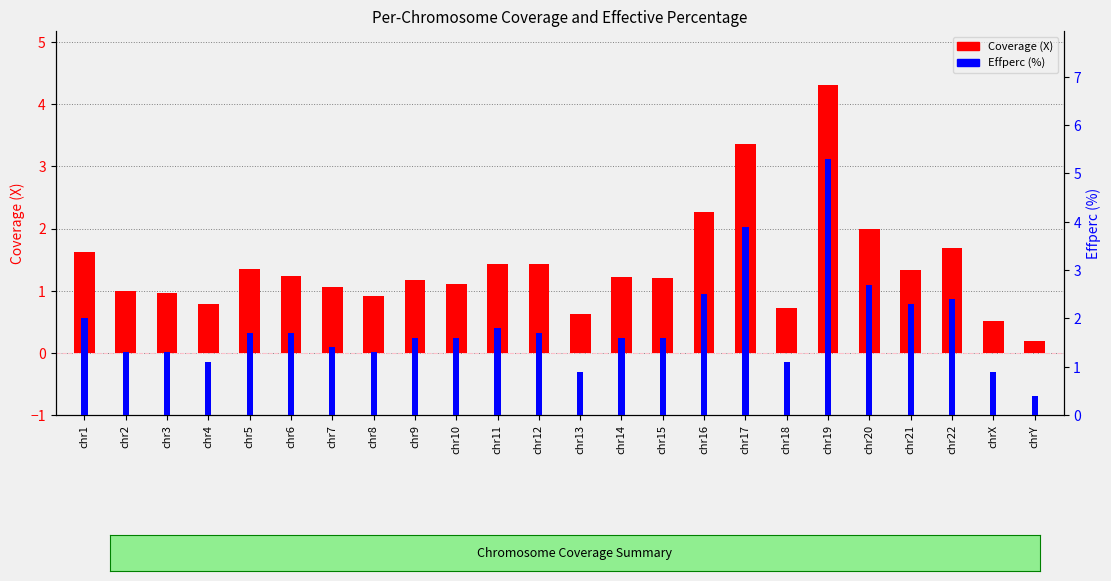

The Effperc series shows 1.9 at chr18. True or false?

False